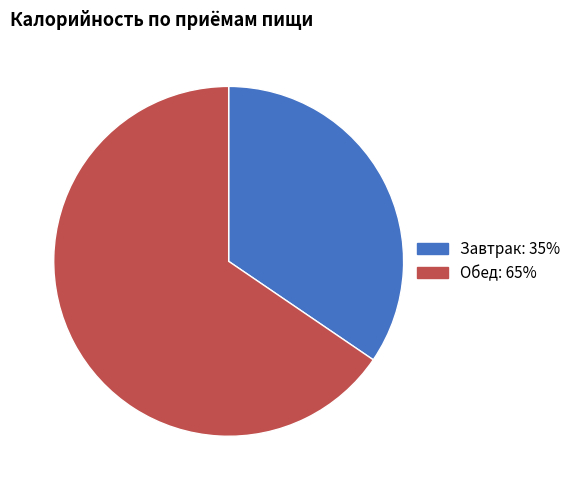

Is Завтрак the majority of the pie?

No